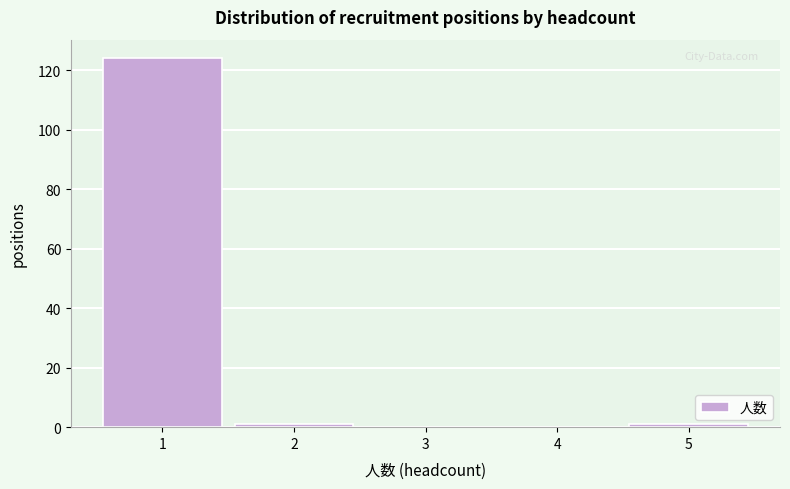

Reading left to right, list every bar in this chart as the range it spans on the x-axis followed by its height. The values are not printed on the chart, so give them approximately, as read against the axis.

0.5 to 1.5: 124
1.5 to 2.5: under 2
2.5 to 3.5: 0
3.5 to 4.5: 0
4.5 to 5.5: under 2